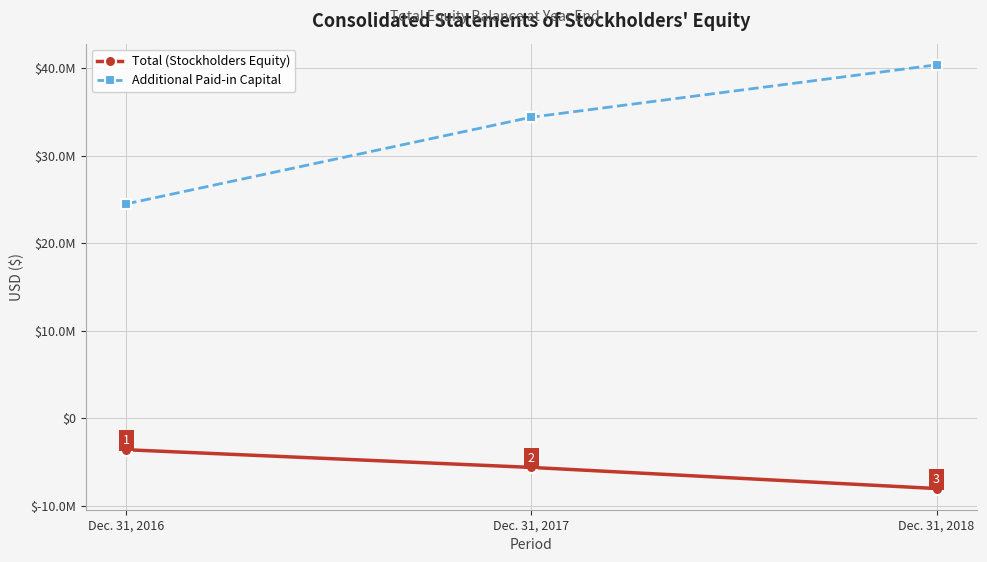

Rank the series by their average value, from lowest to highest.

Total (Stockholders Equity), Additional Paid-in Capital